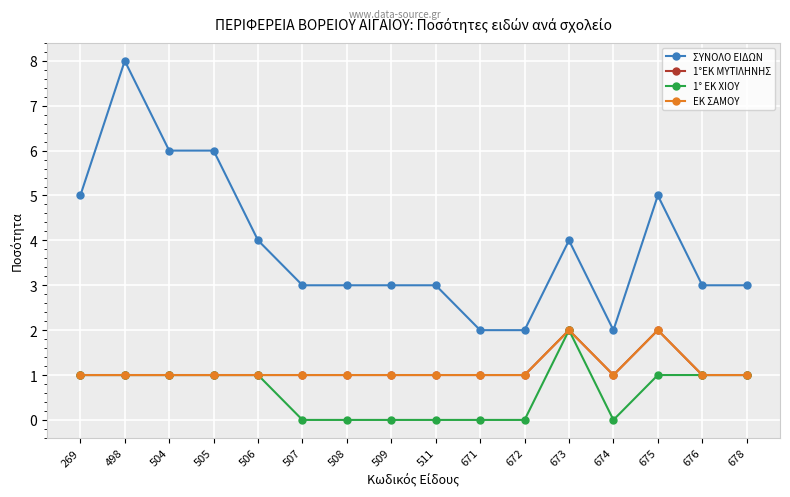

What is the difference between the maximum and minimum values in the ΕΚ ΣΑΜΟΥ series?

1